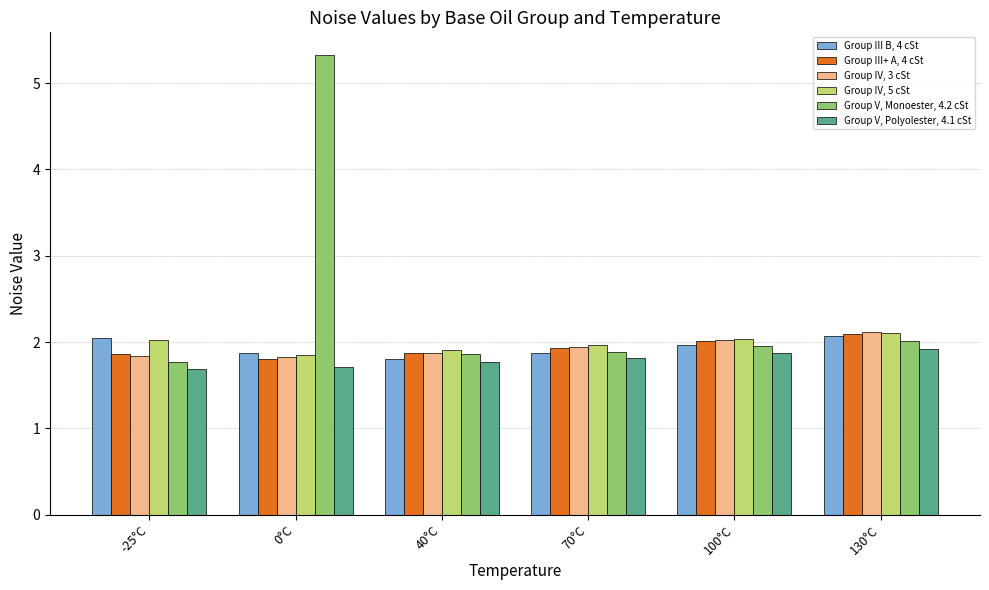

What is the minimum value shown in the chart?

1.7